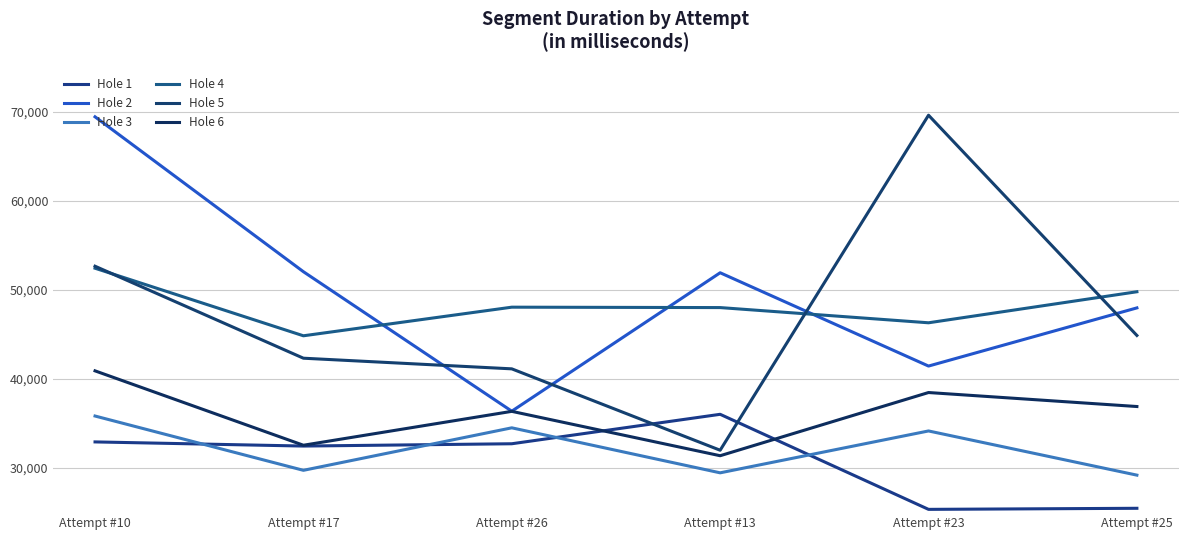

What is the sum of all Hole 4 values?

289367